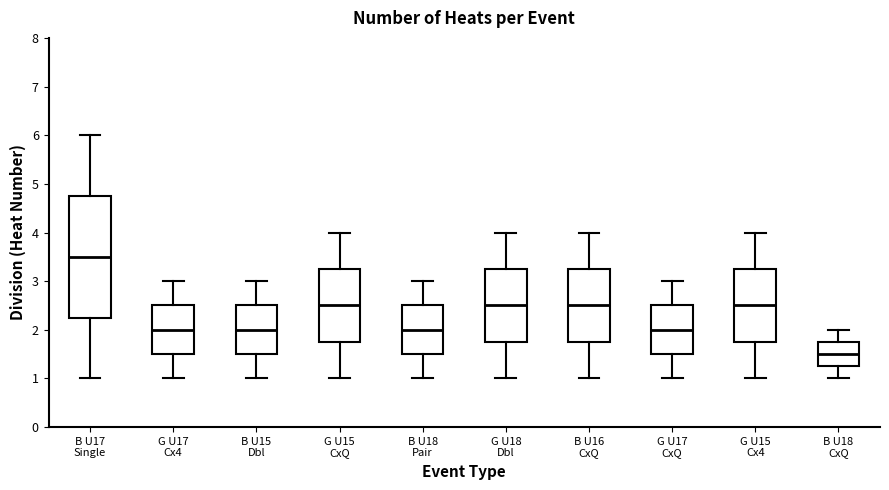

Reading left to right, transcribe this box plot: for each box, give where its median line is, the range the box spans, and where its two whiskers end, as read against the y-axis. The values are not printed on the chart, so give them approximately, as read against the axis.

B U17 Single: median 3.5, box 2.3 to 4.8, whiskers 1.0 to 6.0
G U17 Cx4: median 2.0, box 1.5 to 2.5, whiskers 1.0 to 3.0
B U15 Dbl: median 2.0, box 1.5 to 2.5, whiskers 1.0 to 3.0
G U15 CxQ: median 2.5, box 1.8 to 3.3, whiskers 1.0 to 4.0
B U18 Pair: median 2.0, box 1.5 to 2.5, whiskers 1.0 to 3.0
G U18 Dbl: median 2.5, box 1.8 to 3.3, whiskers 1.0 to 4.0
B U16 CxQ: median 2.5, box 1.8 to 3.3, whiskers 1.0 to 4.0
G U17 CxQ: median 2.0, box 1.5 to 2.5, whiskers 1.0 to 3.0
G U15 Cx4: median 2.5, box 1.8 to 3.3, whiskers 1.0 to 4.0
B U18 CxQ: median 1.5, box 1.3 to 1.8, whiskers 1.0 to 2.0